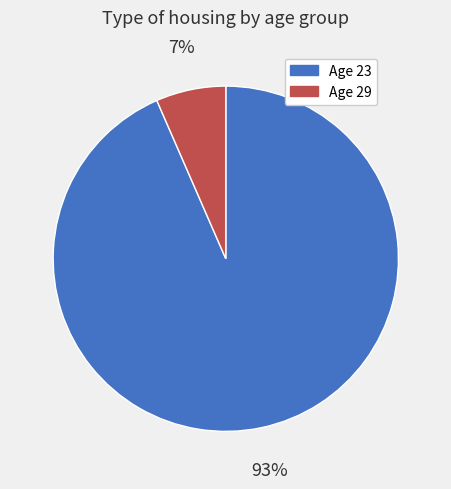

To the nearest percent, what is the average slice percentage?

50%